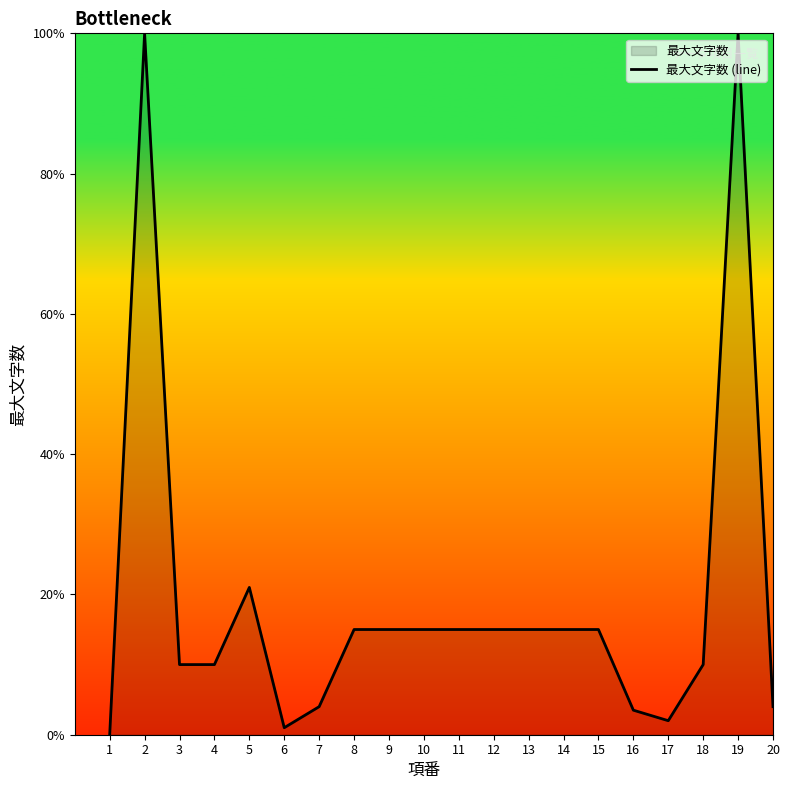

Reading right to left, what are all the values shown in this chart?

20=4.0	19=100.0	18=10.0	17=2.0	16=3.5	15=15.0	14=15.0	13=15.0	12=15.0	11=15.0	10=15.0	9=15.0	8=15.0	7=4.0	6=1.0	5=21.0	4=10.0	3=10.0	2=100.0	1=0.0